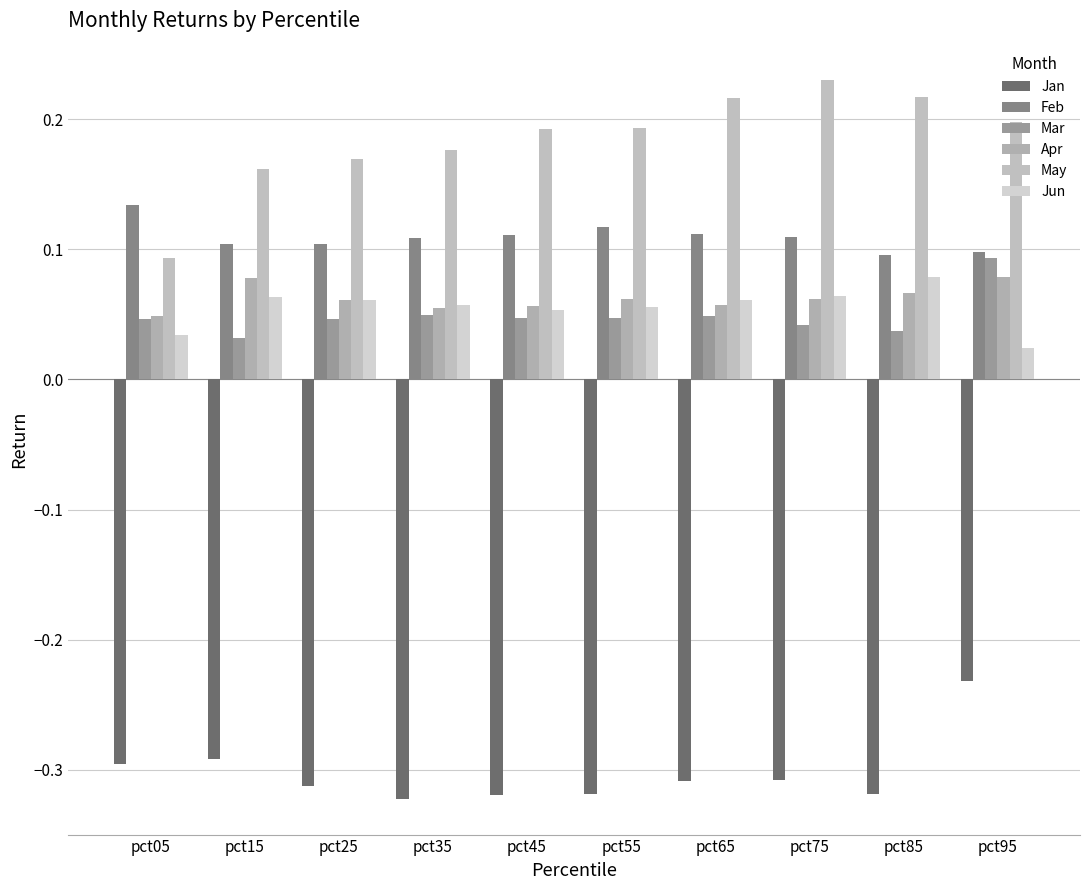

Where is Jun nearest to the value 0?

pct95